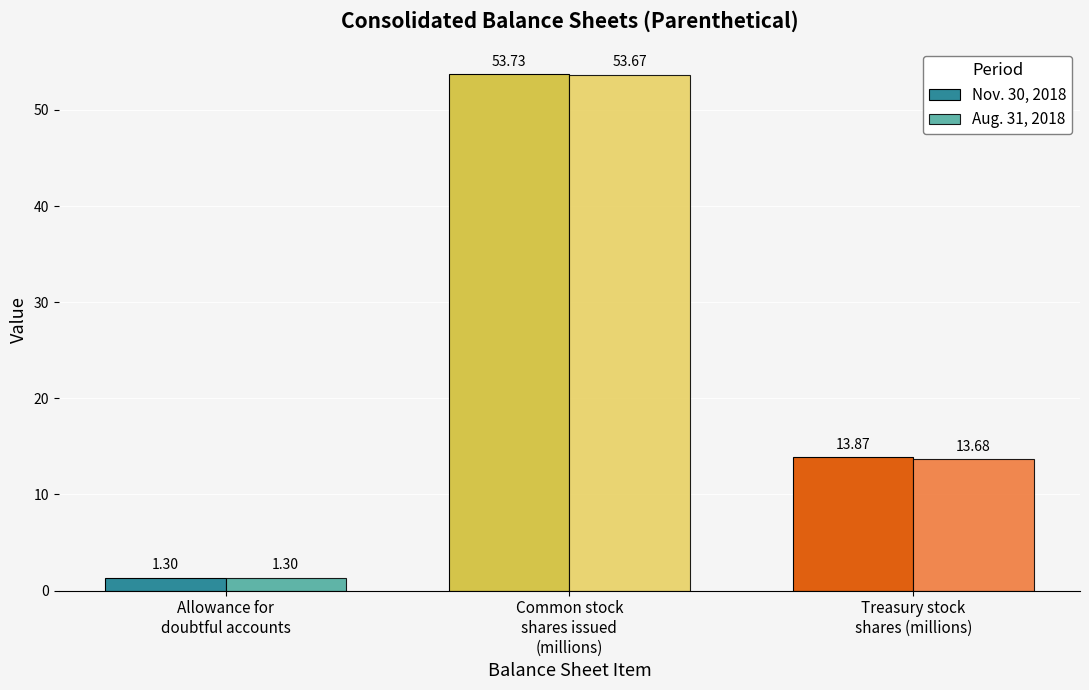

Which label corresponds to the smallest value in the chart?

Allowance for
doubtful accounts